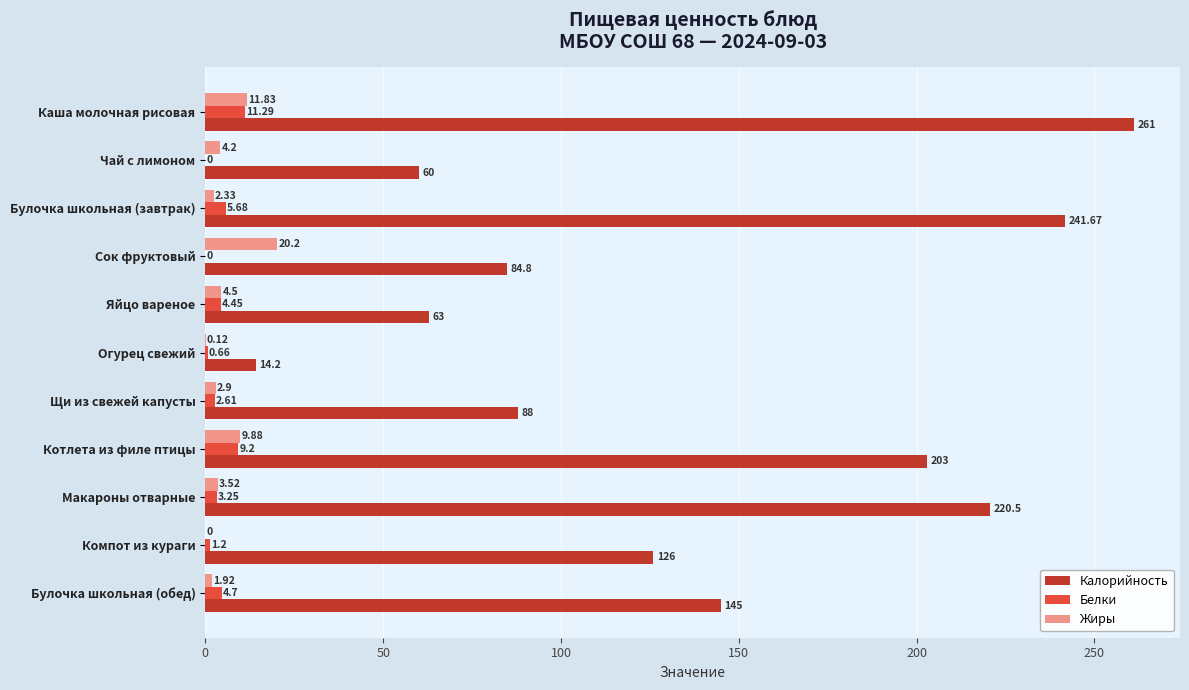

At which label is Жиры closest to 10?

Котлета из филе птицы